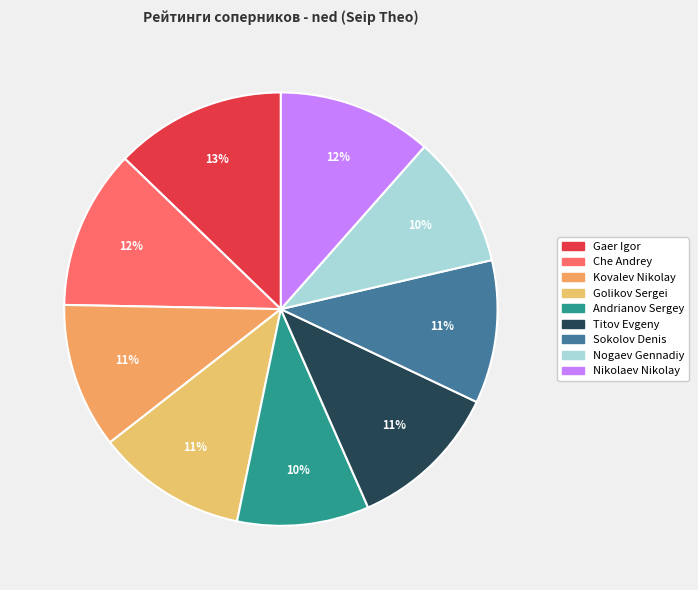

Count the number of slices in the pie.

9